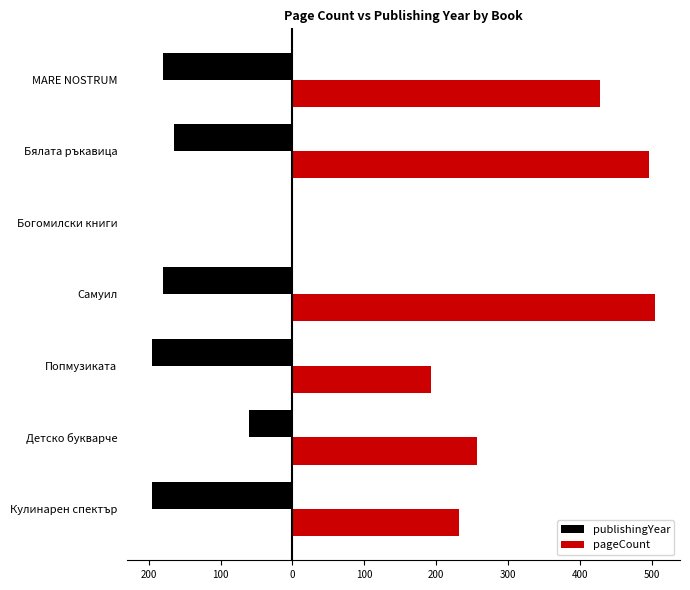

What are all the series names shown in the legend?

publishingYear, pageCount